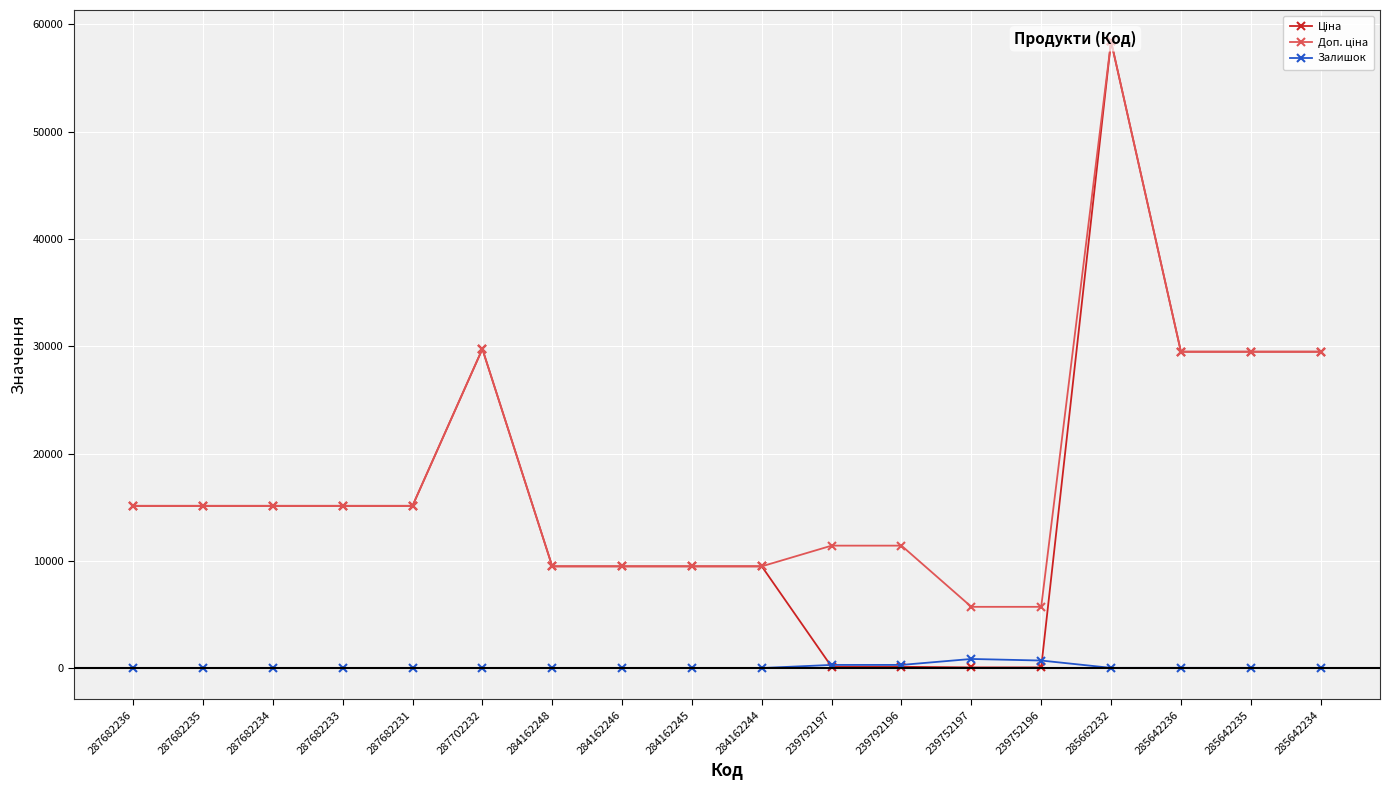

What is the maximum value for Ціна?

58426.5